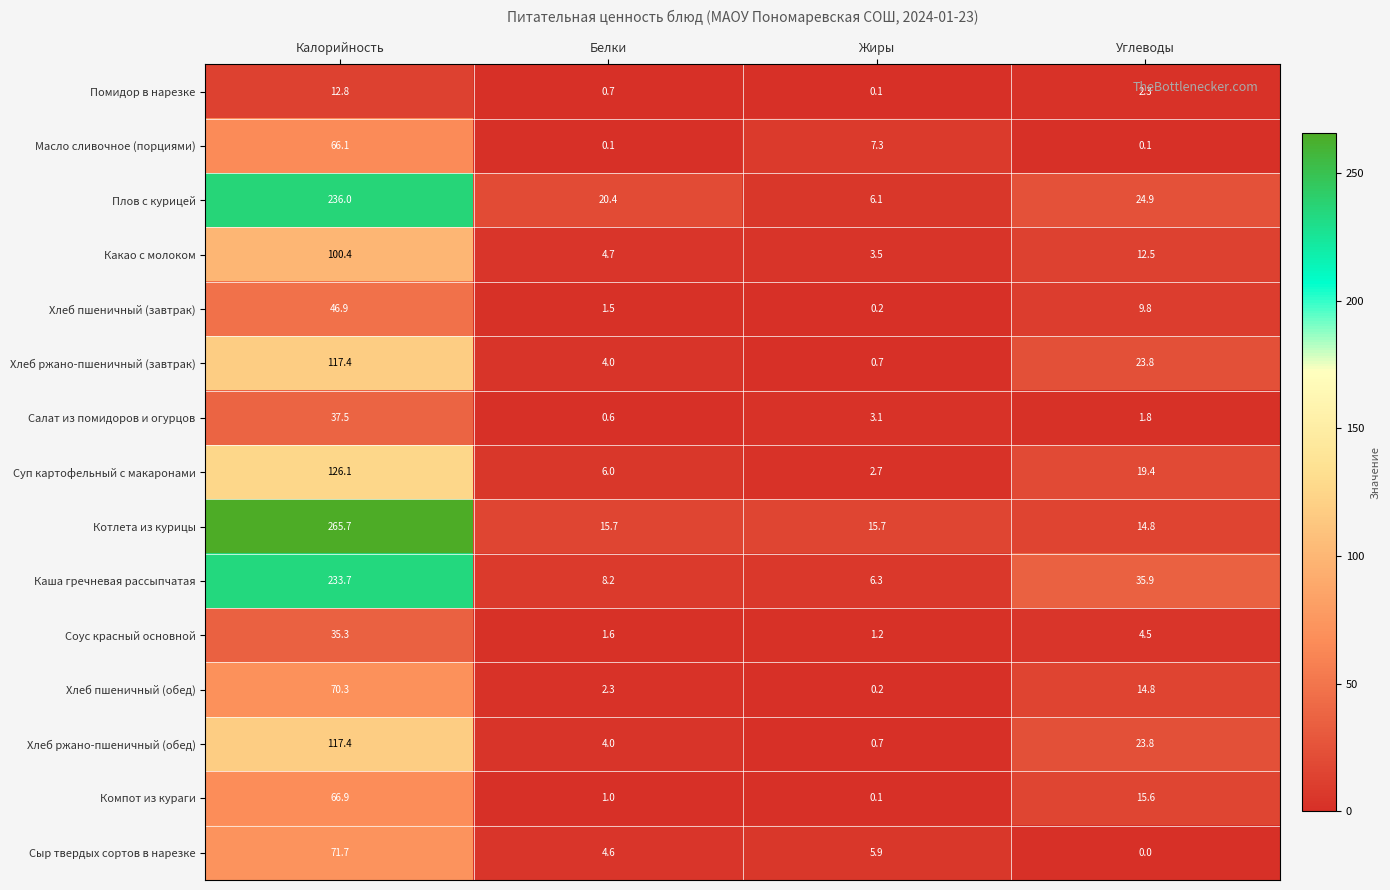

What is the approximate value of Котлета из курицы at Углеводы?

14.8